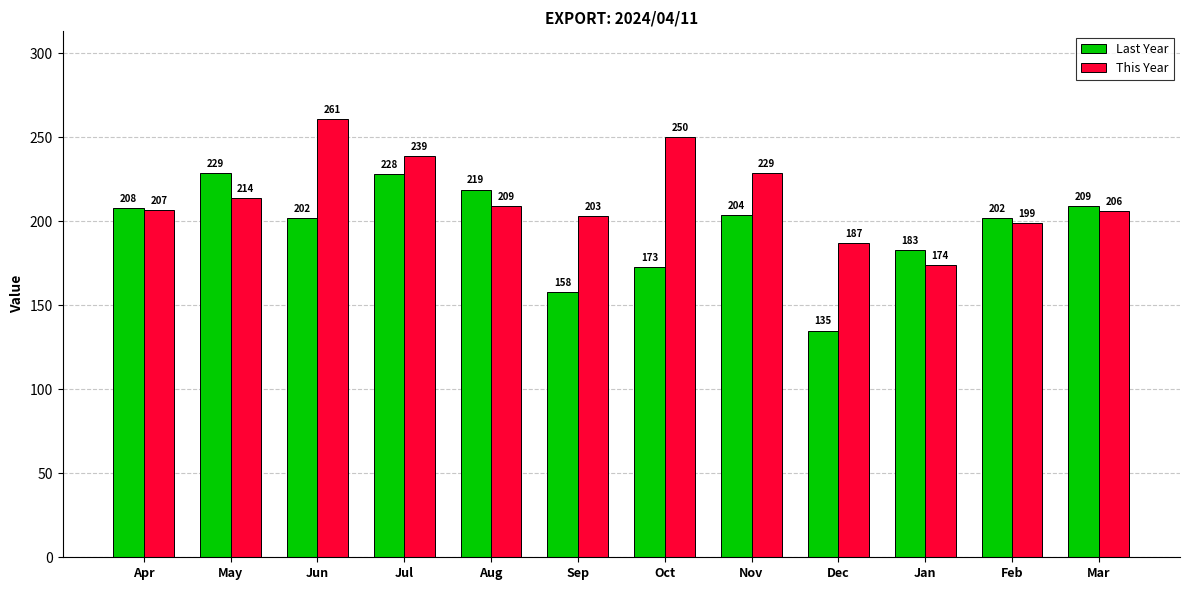

What is the difference between the maximum and minimum values in the This Year series?

87